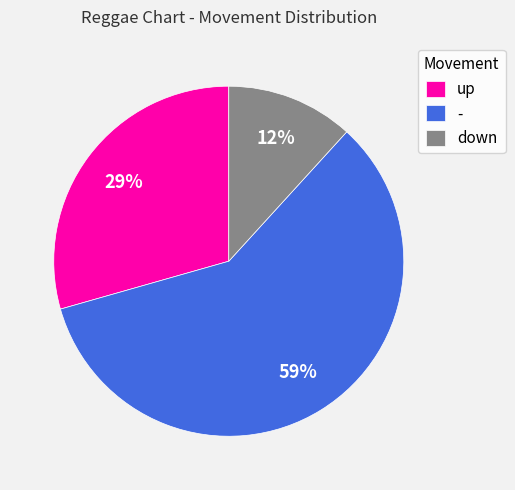

Do down and up together represent more than half of the pie?

No